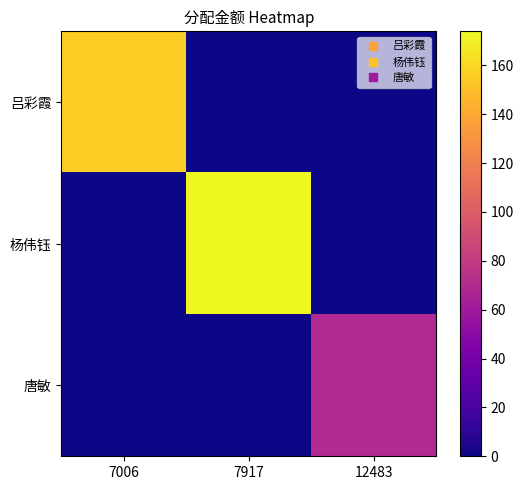

Which series has the widest spread of values?

杨伟钰